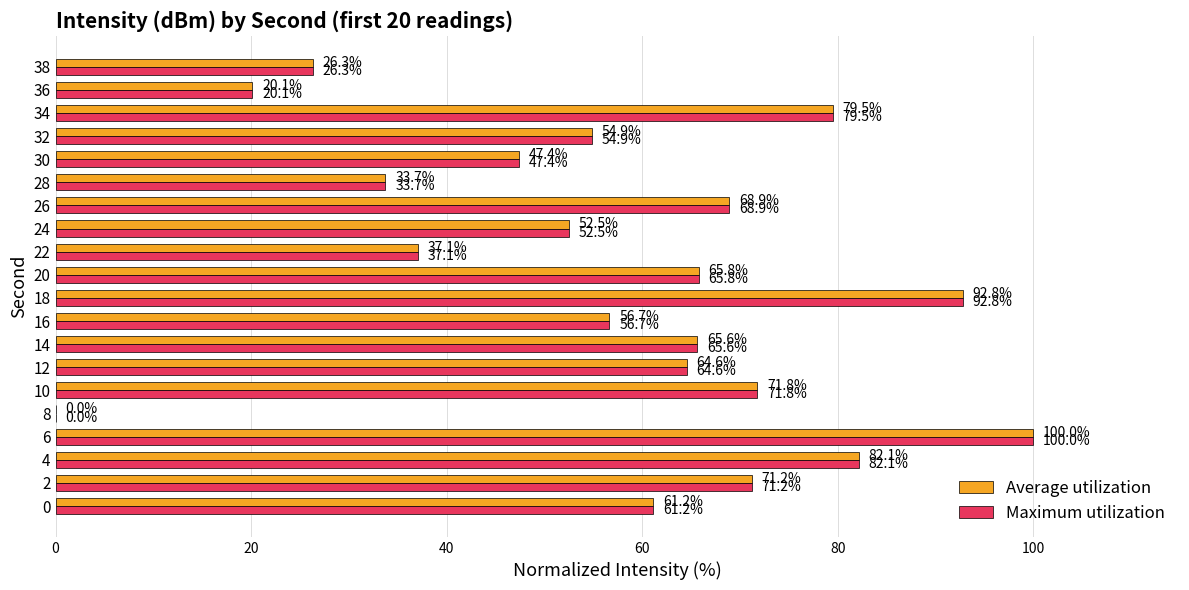

True or false: Maximum utilization has a value of 26.4 at 32.

False